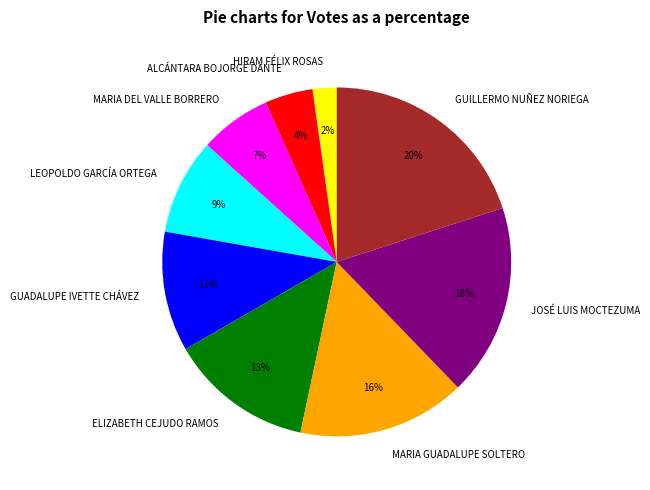

Count the number of slices in the pie.

9